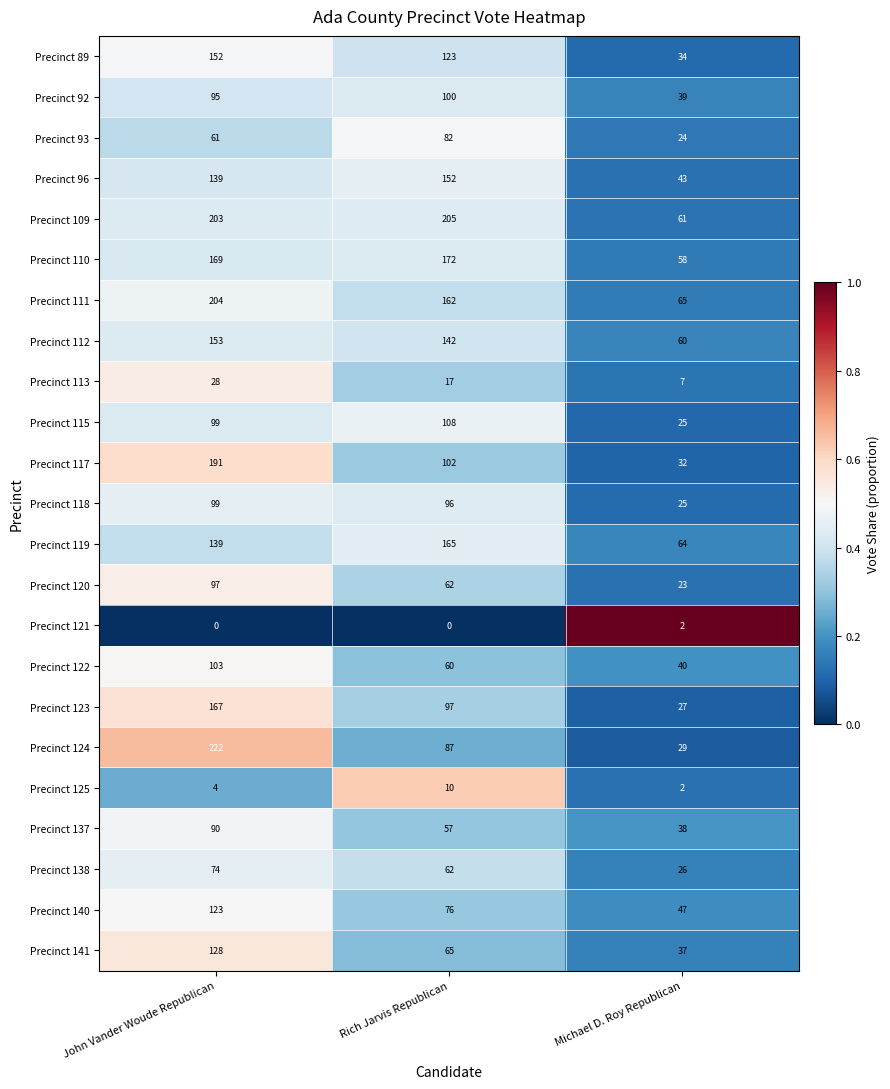

List the labels in order of Precinct 140 value, largest first.

John Vander Woude Republican, Rich Jarvis Republican, Michael D. Roy Republican